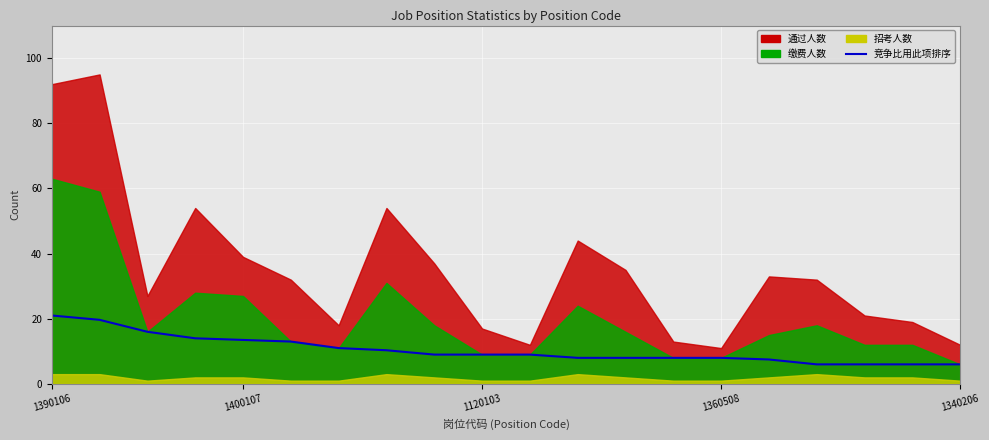

How many lines are shown in the chart?

1